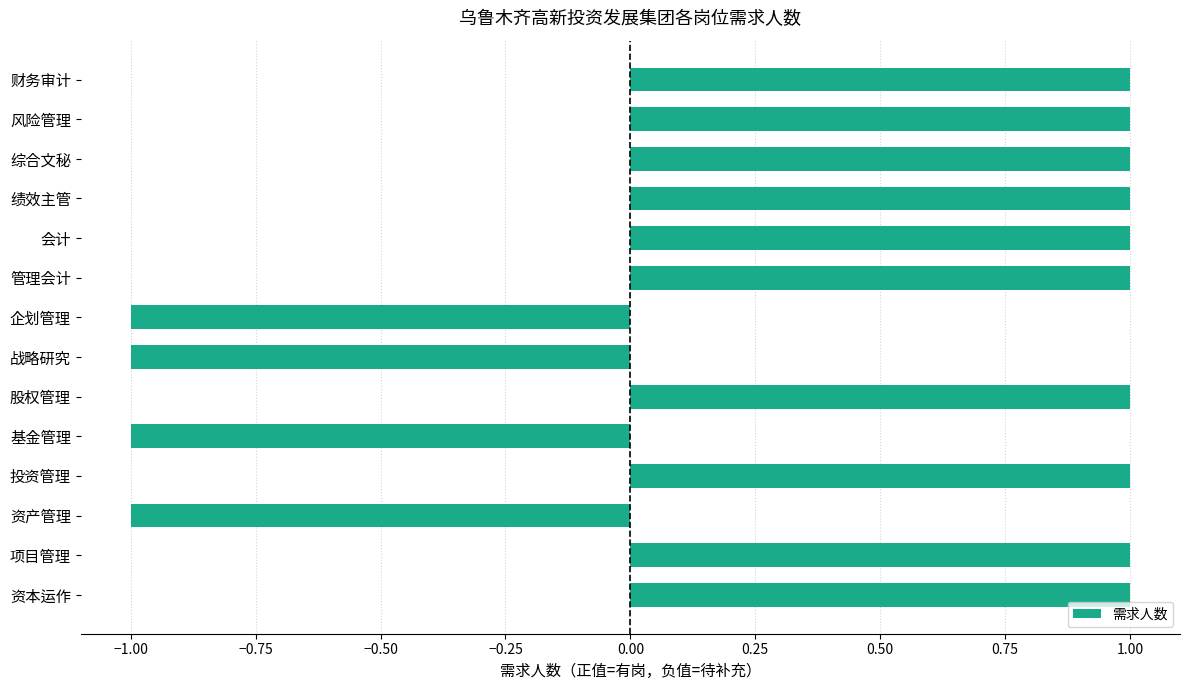

What is the sum of all values?

6